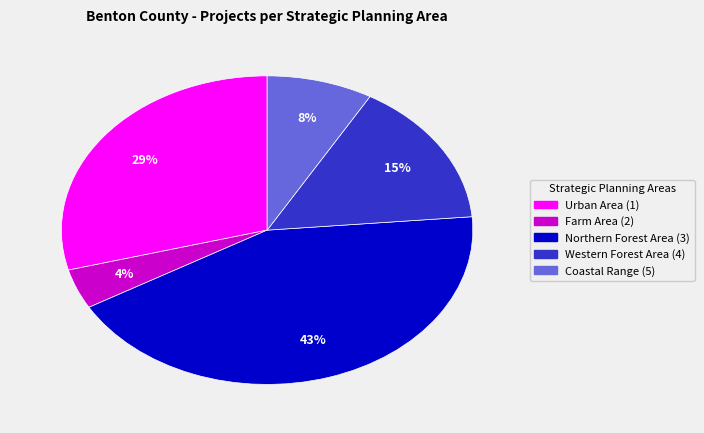

Rank the categories by value from lowest to highest.

Farm Area (2), Coastal Range (5), Western Forest Area (4), Urban Area (1), Northern Forest Area (3)